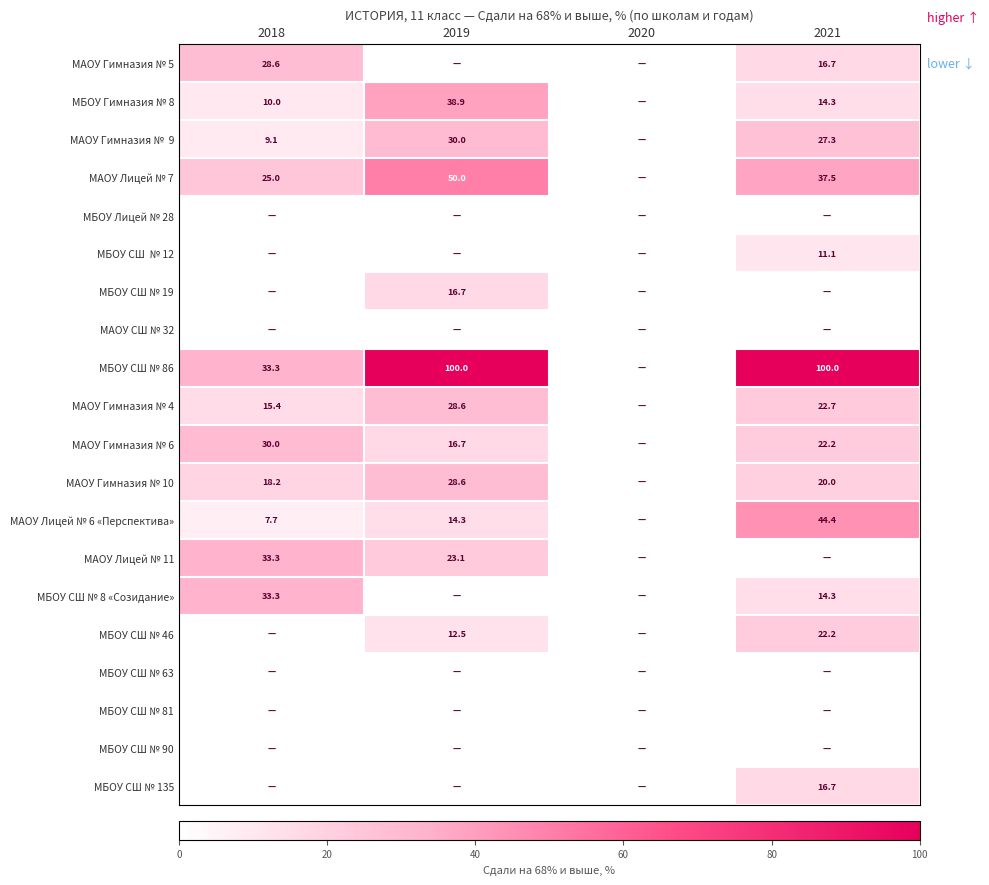

At which category is the sum across all series the highest?

2021